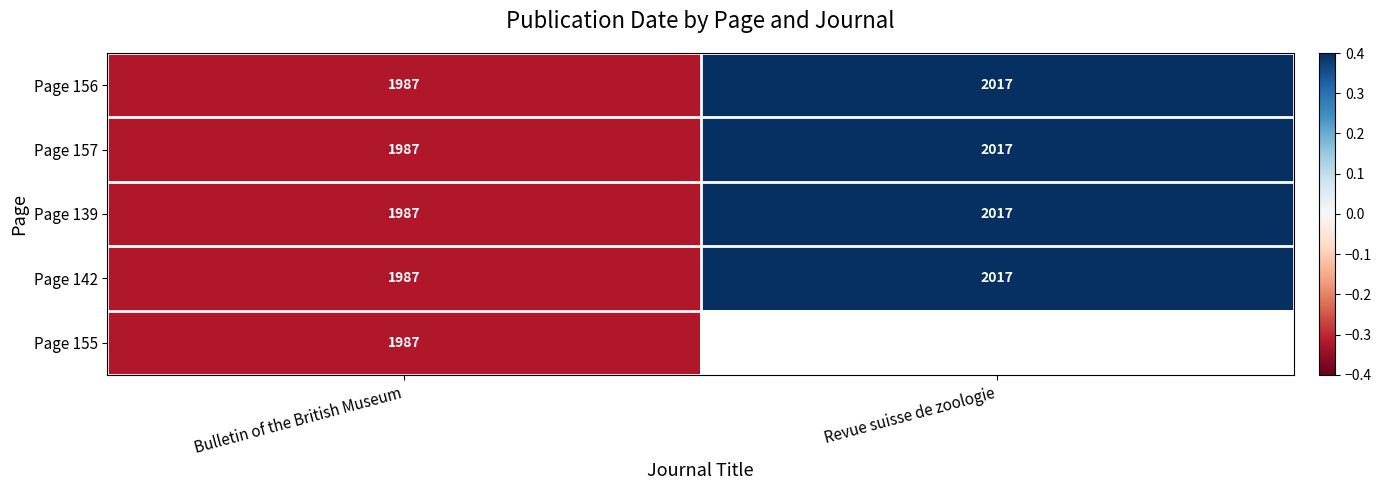

Which category has the highest value in the Page 156 series?

Revue suisse de zoologie